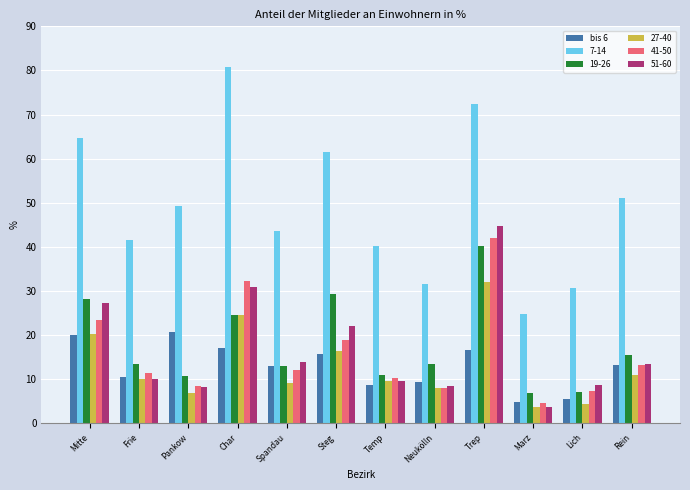

What is the average value of the 19-26 series?

17.8